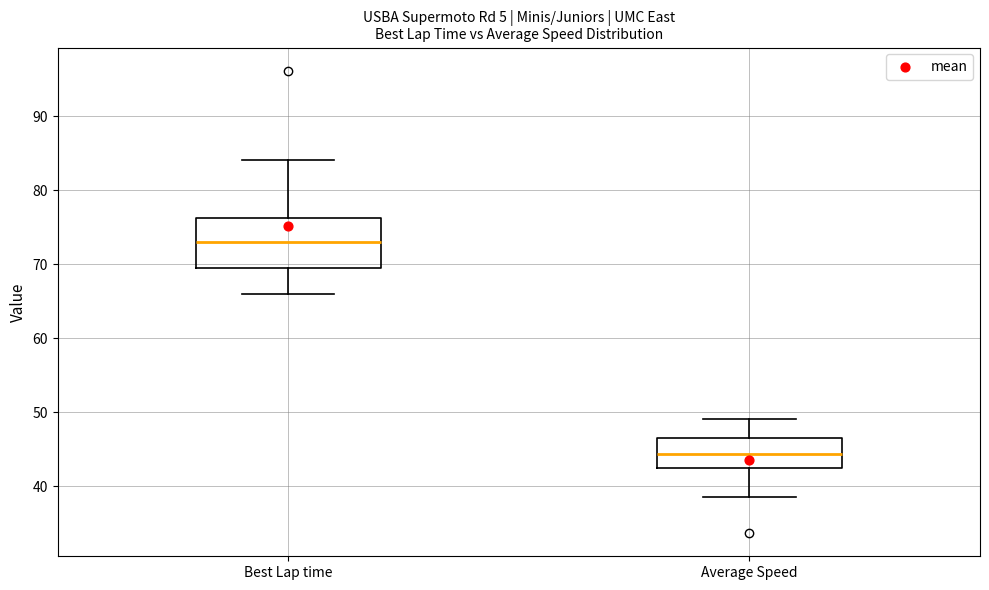

Reading left to right, transcribe this box plot: for each box, give where its median line is, the range the box spans, and where its two whiskers end, as read against the y-axis. The values are not printed on the chart, so give them approximately, as read against the axis.

Best Lap time: median 73, box 70 to 76, whiskers 66 to 84
Average Speed: median 44, box 42 to 47, whiskers 39 to 49